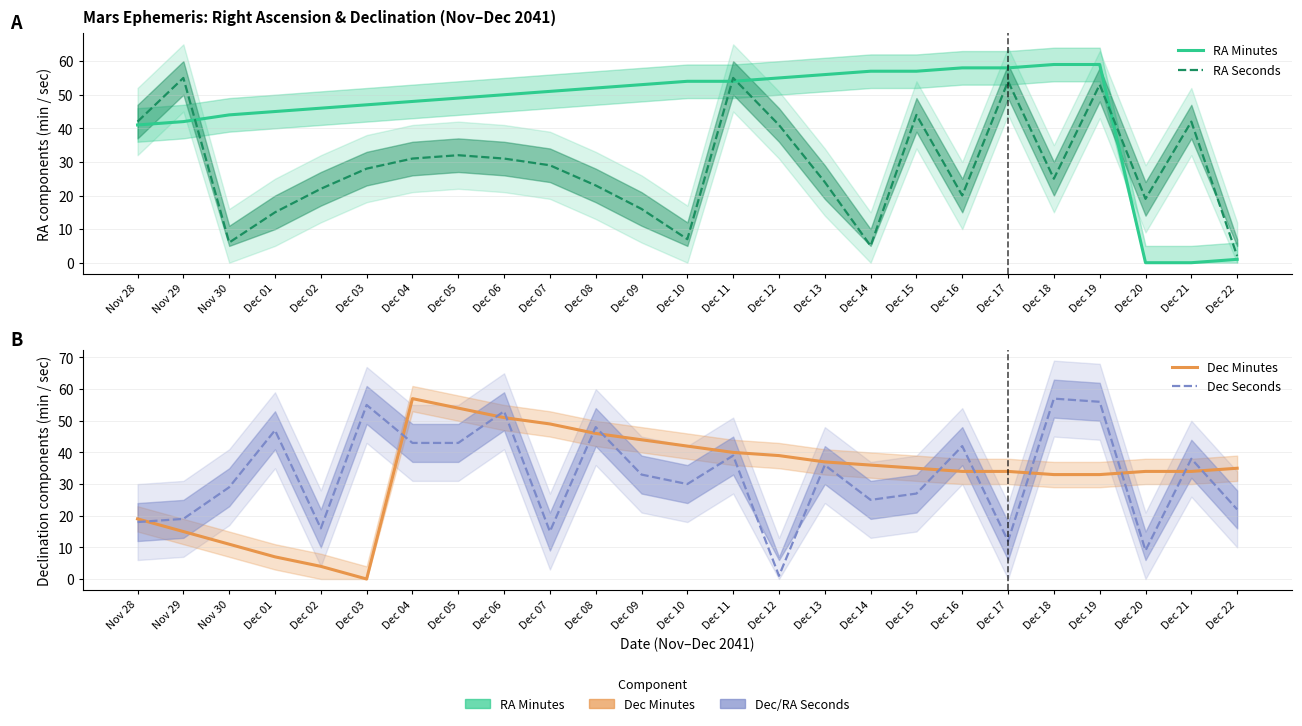

What value does the Dec Minutes series have at Dec 13, to the nearest 5?

35